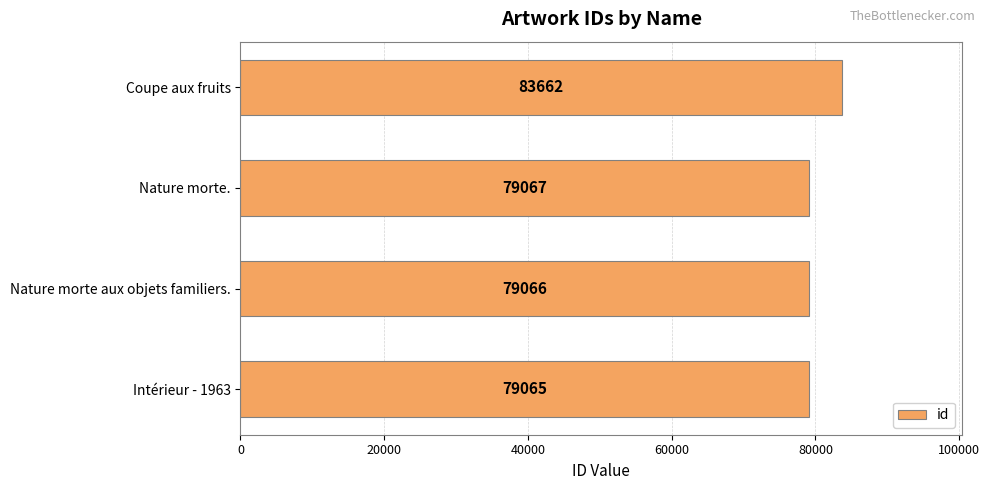

True or false: the data shows 39239 at Nature morte..

False